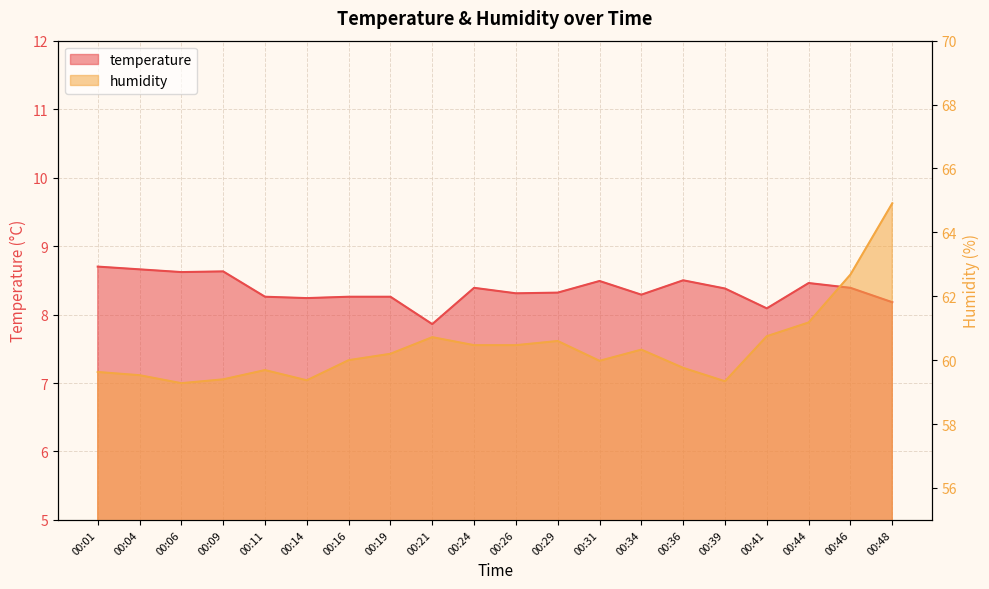

How many data points in humidity are less than 60?

9